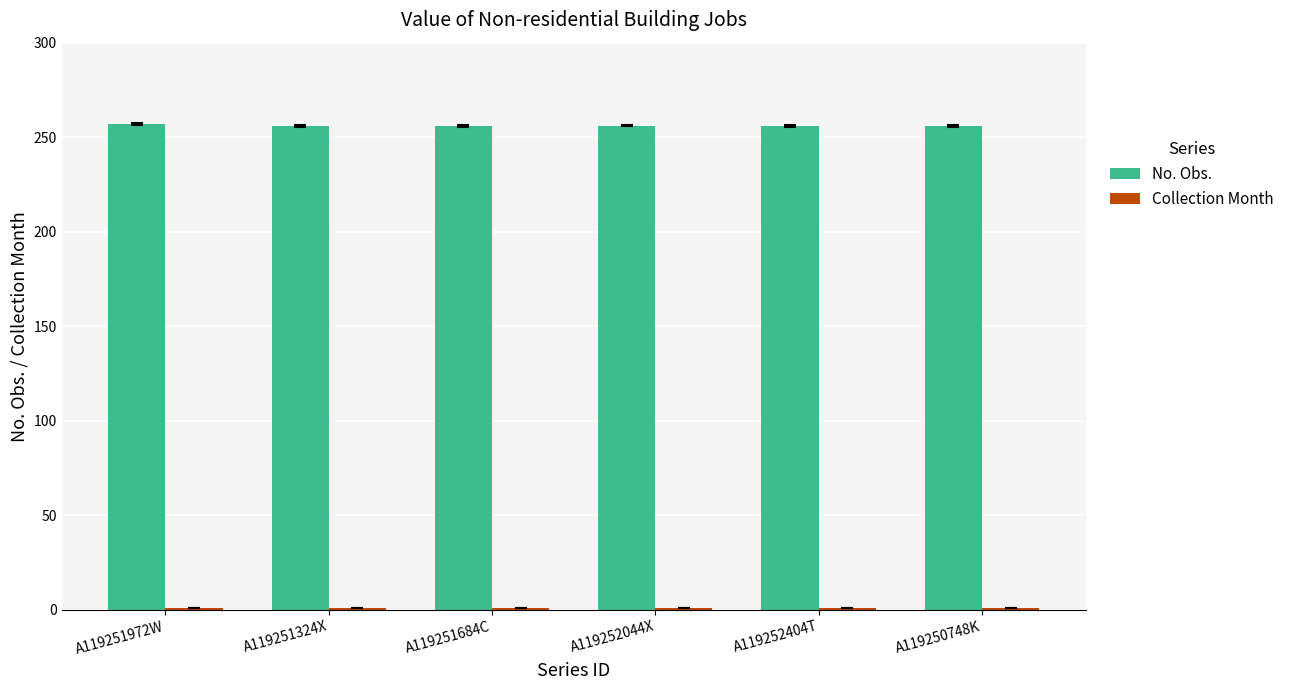

Which series has the largest total across all categories?

No. Obs.